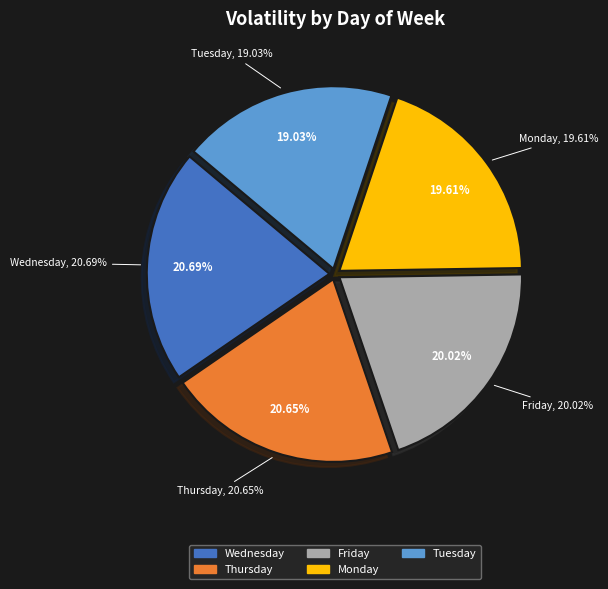

Which category has the smallest portion of the pie?

Tuesday